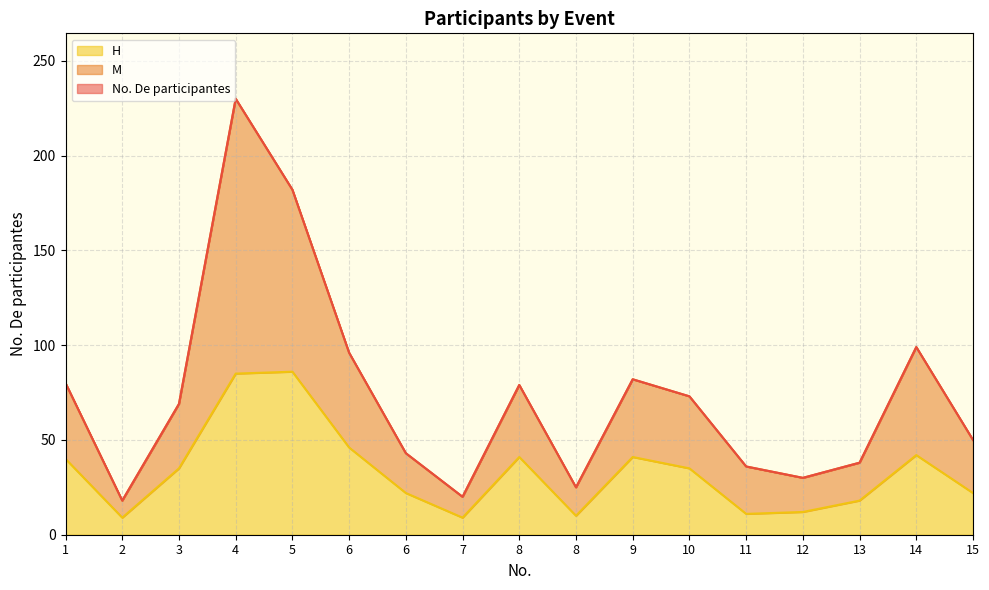

Which series has the largest range (max minus min)?

No. De participantes